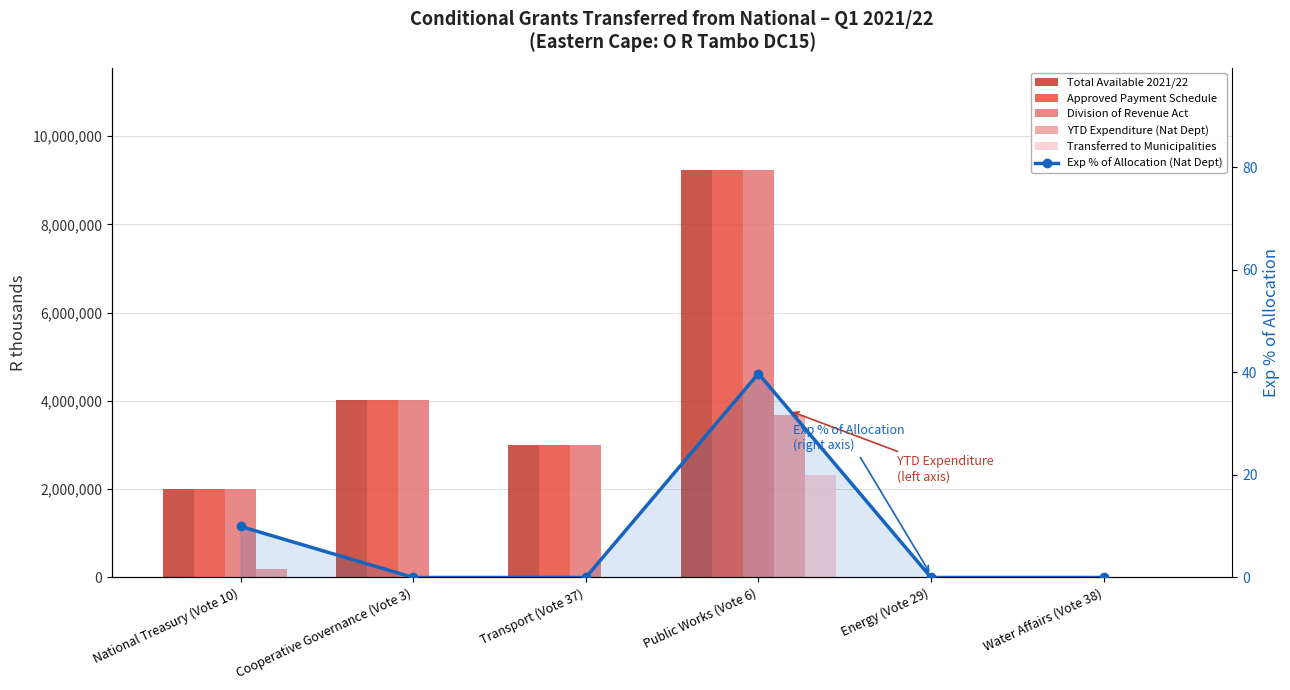

At which label is Transferred to Municipalities closest to 1156000?

National Treasury (Vote 10)